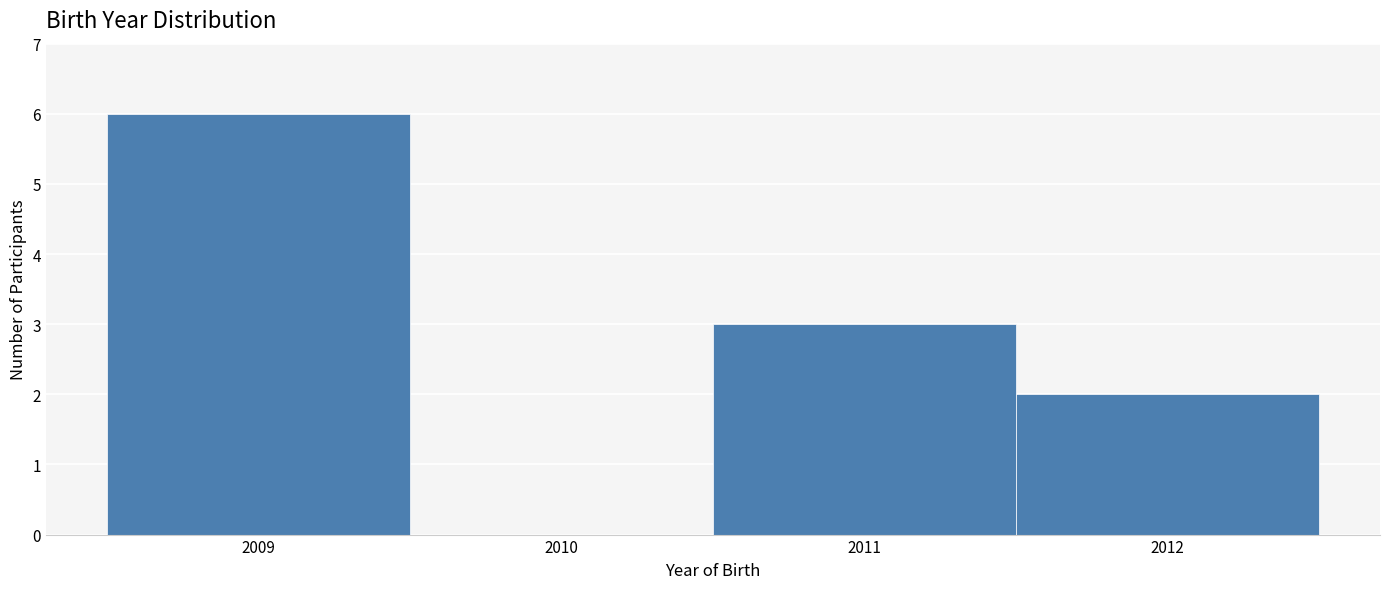

How tall is the bar that spans 2011.5 to 2012.5 on the x-axis? The values are not printed on the chart, so give them approximately, as read against the axis.

2